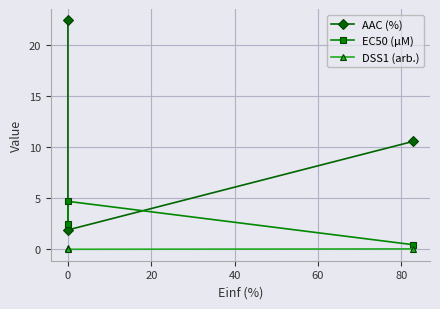

At 0, list the series in order from smallest to largest.

DSS1 (arb.), EC50 (µM), AAC (%)